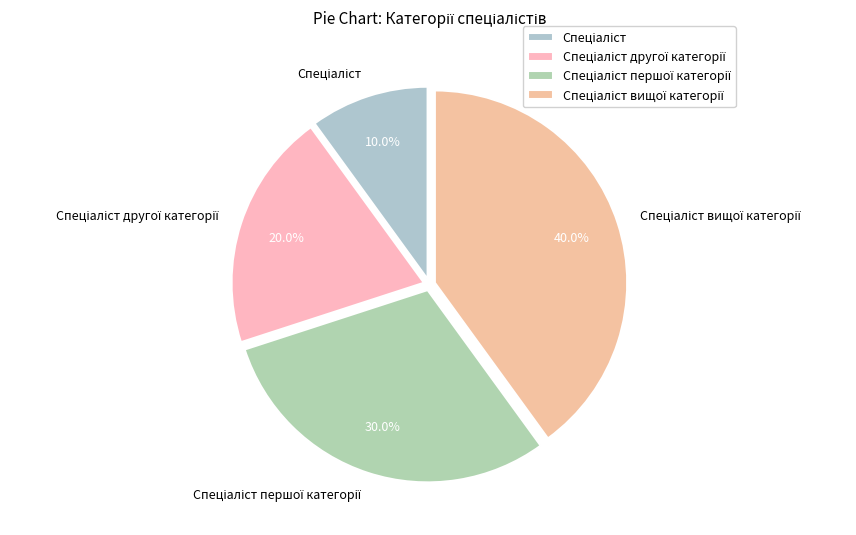

Is there any slice that represents more than half of the pie?

No